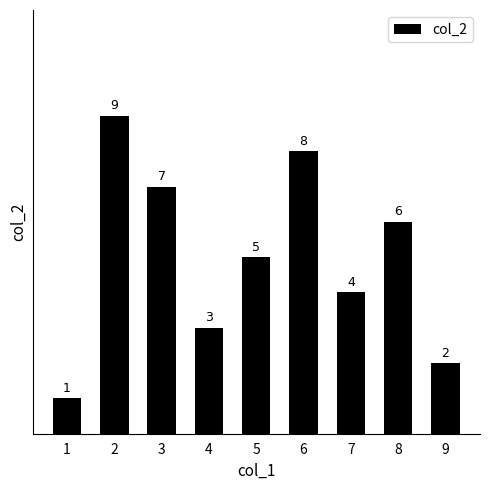

What is the value of the 4th bar from the left?

3